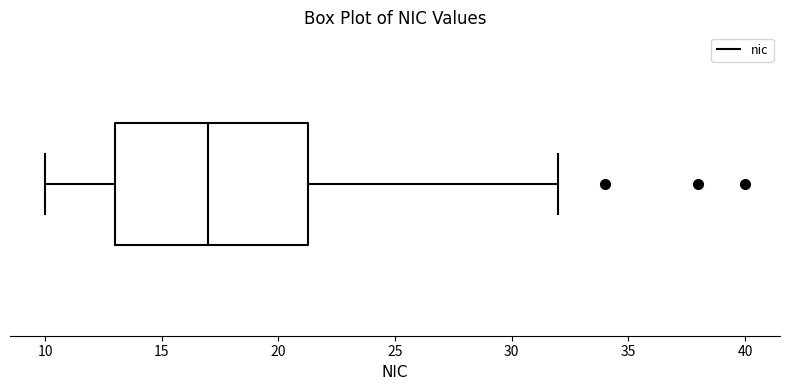

Transcribe this box plot: give where the median line is, the range the box spans, and where the two whiskers end, as read against the x-axis. The values are not printed on the chart, so give them approximately, as read against the axis.

median 17.0, box 13.0 to 21.5, whiskers 10.0 to 32.0